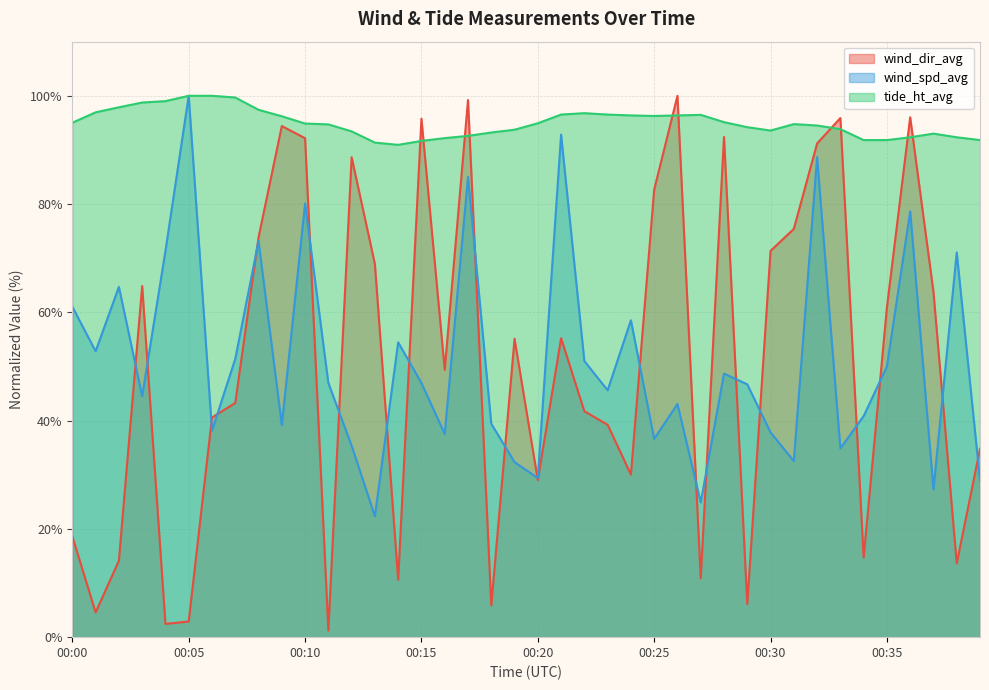

What is the maximum value shown in the chart?

100.0